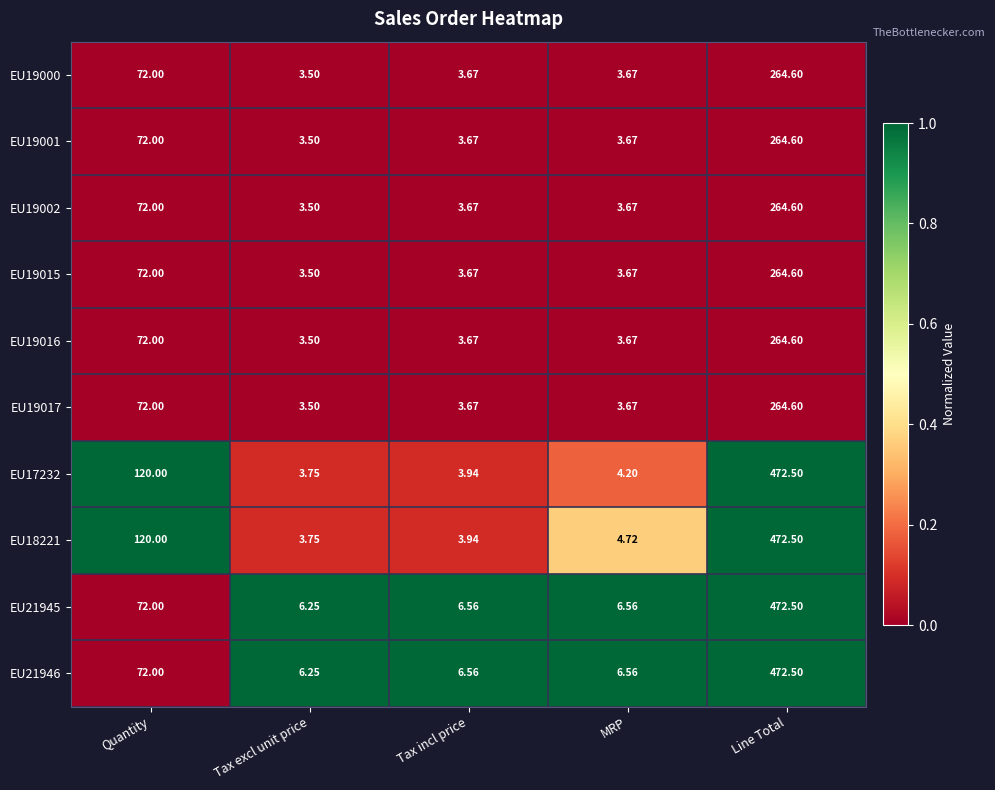

At which label is EU21945 closest to 239?

Quantity